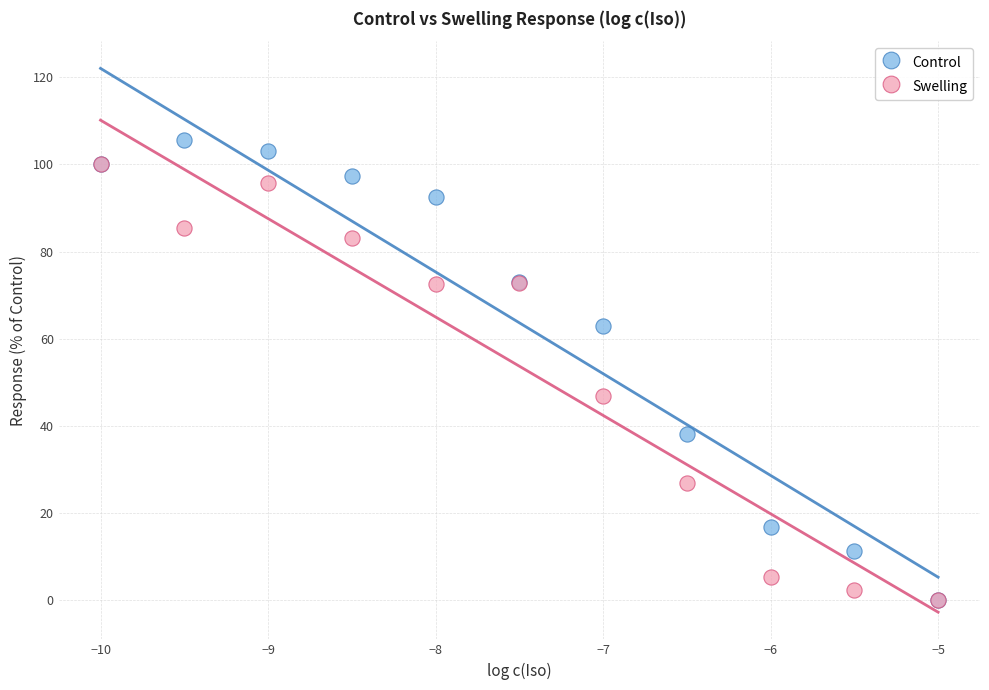

In the Control series, what Y value is closest to 52?

62.9